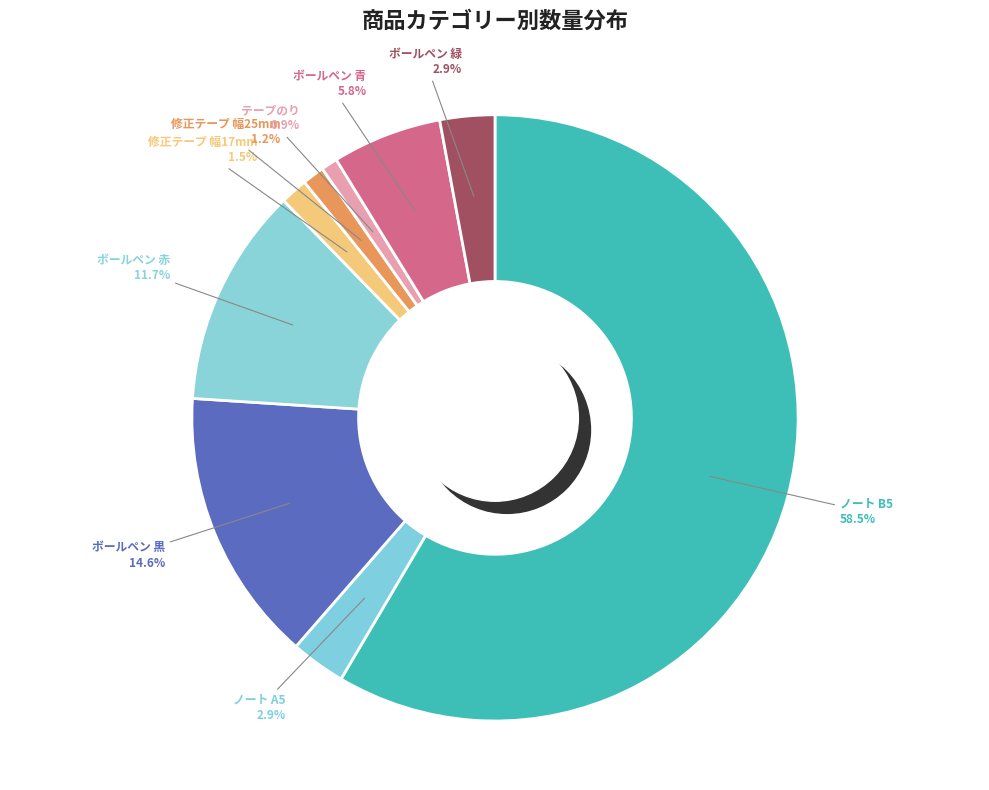

How much of the chart is everything except ボールペン 赤?

88.3%